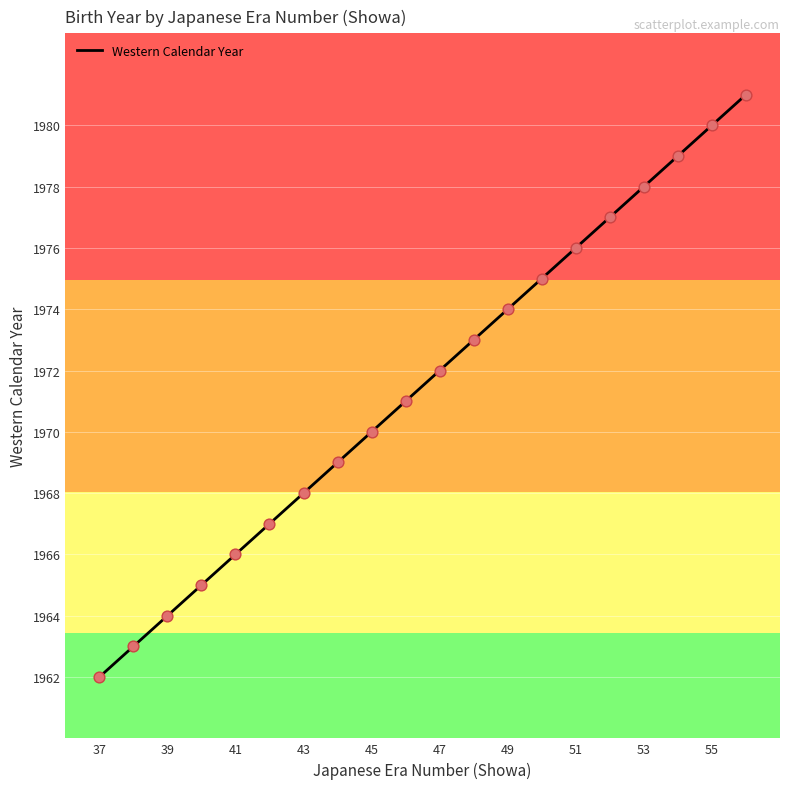

What is the minimum value shown in the chart?

1962